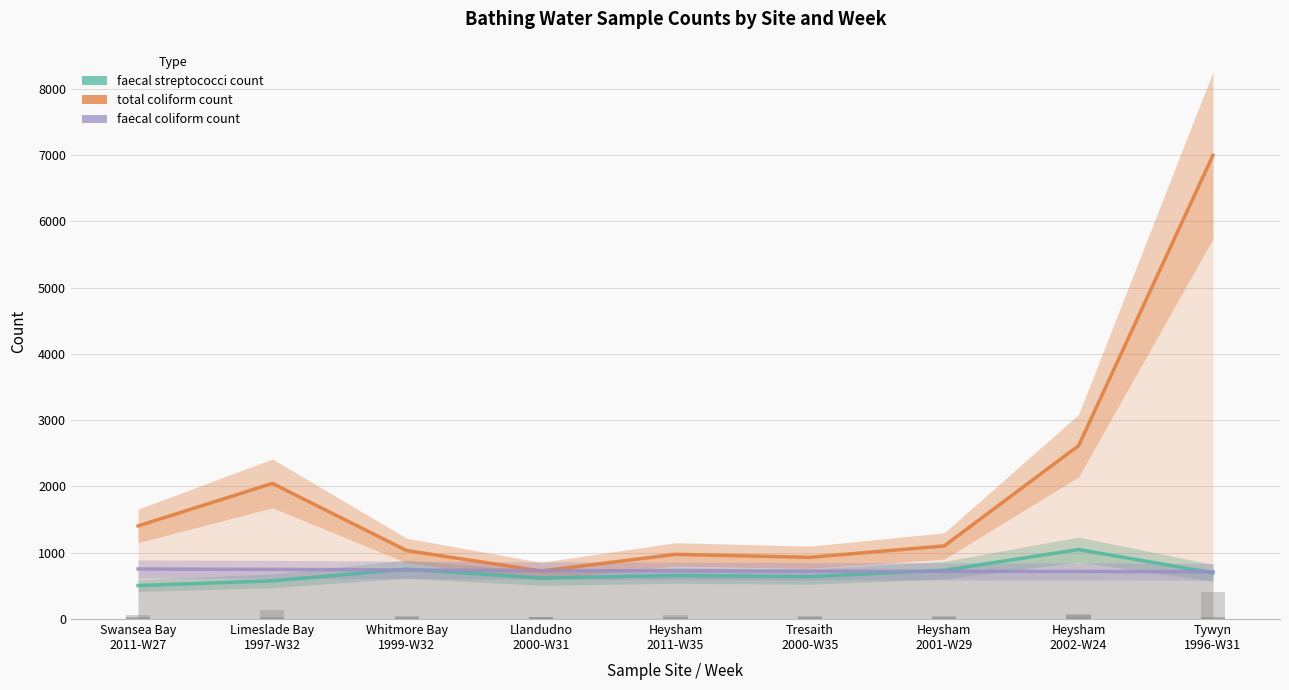

What is the difference between the highest and lowest values at Heysham
2001-W29?

382.7